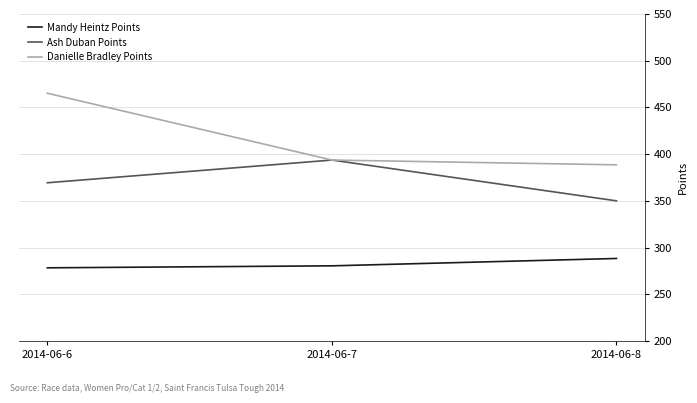

Read the Danielle Bradley Points value at 2014-06-7.

393.7